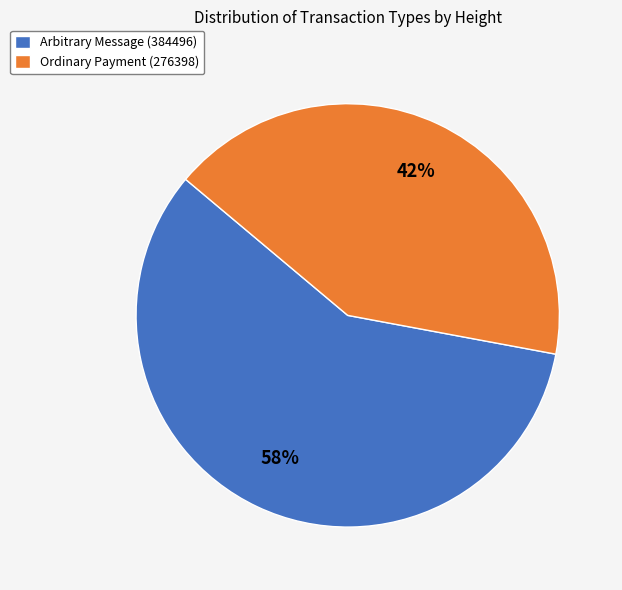

To the nearest percent, what portion does Ordinary Payment (276398) represent?

42%